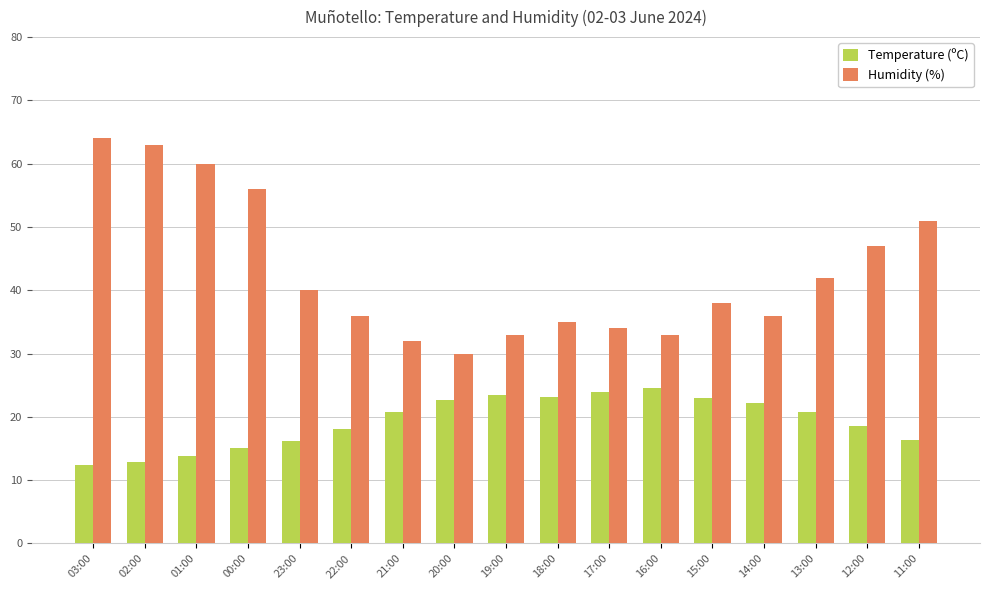

What are all the series names shown in the legend?

Temperature (ºC), Humidity (%)